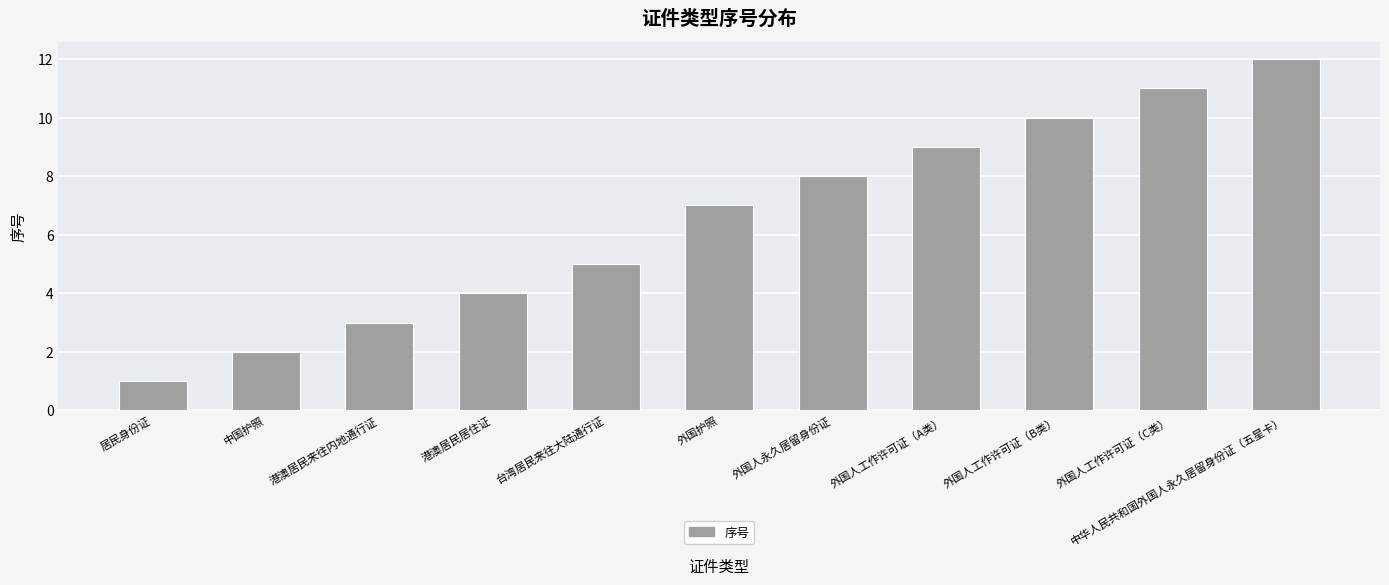

Reading right to left, transcribe all the data shown in this chart.

12	11	10	9	8	7	5	4	3	2	1